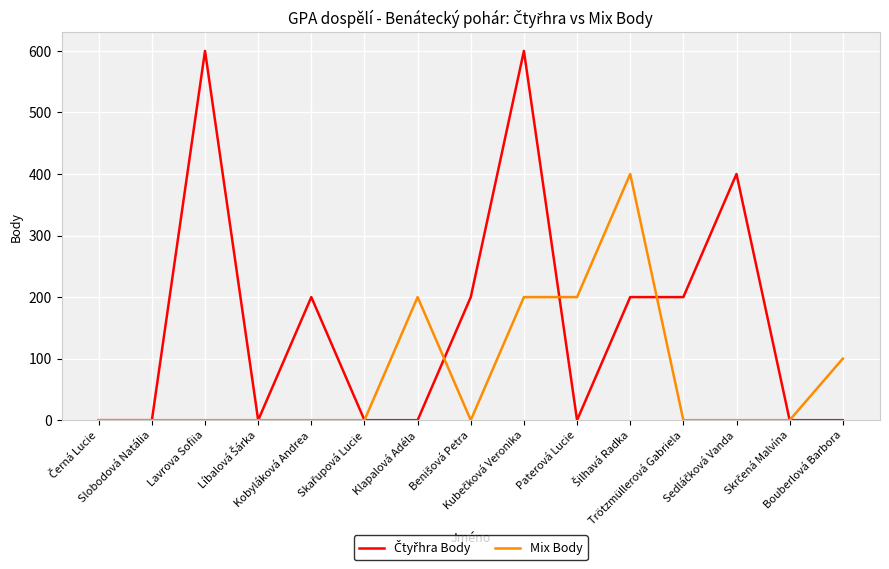

What is the maximum value shown in the chart?

600